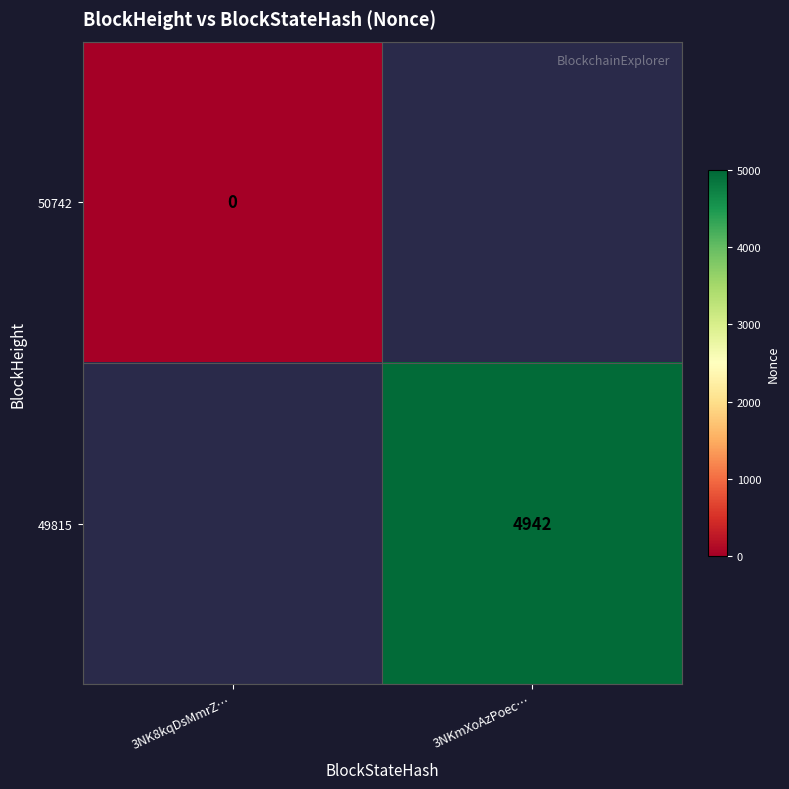

The value of 49815 at 3NKmXoAzPoec… is 1887. True or false?

False